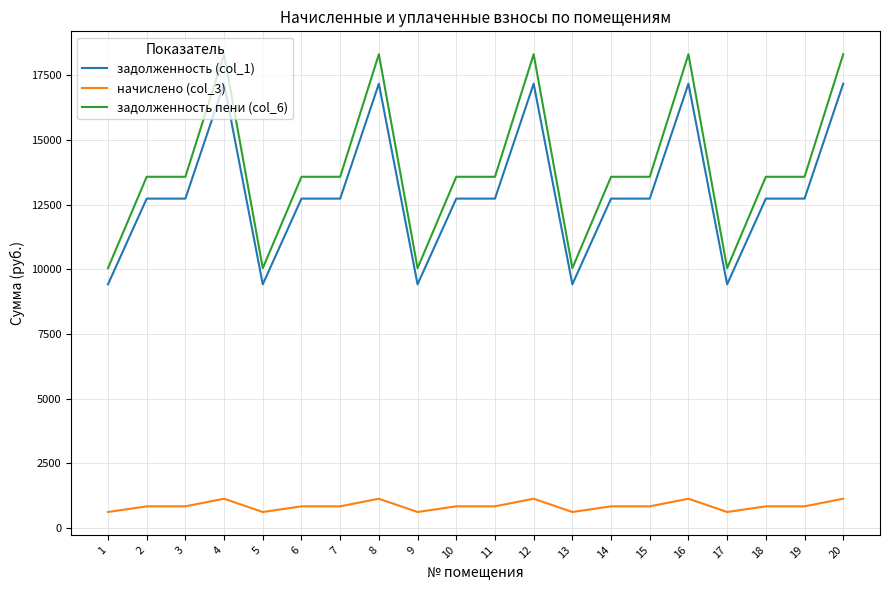

True or false: задолженность (col_1) and начислено (col_3) intersect in this chart.

False